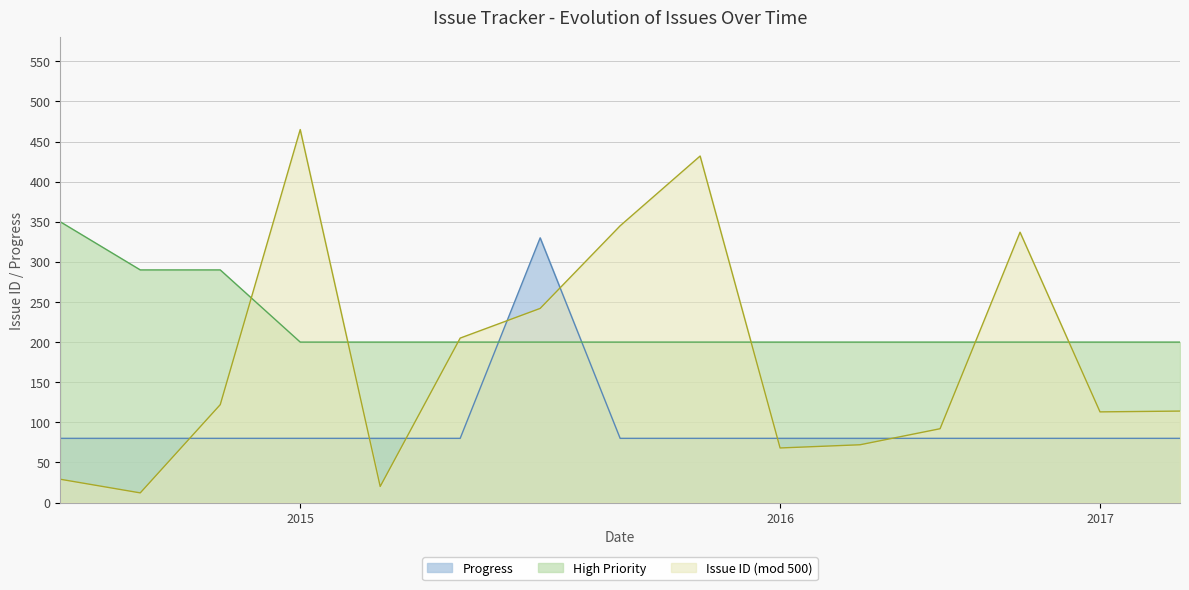

What are all the series names shown in the legend?

Progress, High Priority, Issue ID (mod 500)